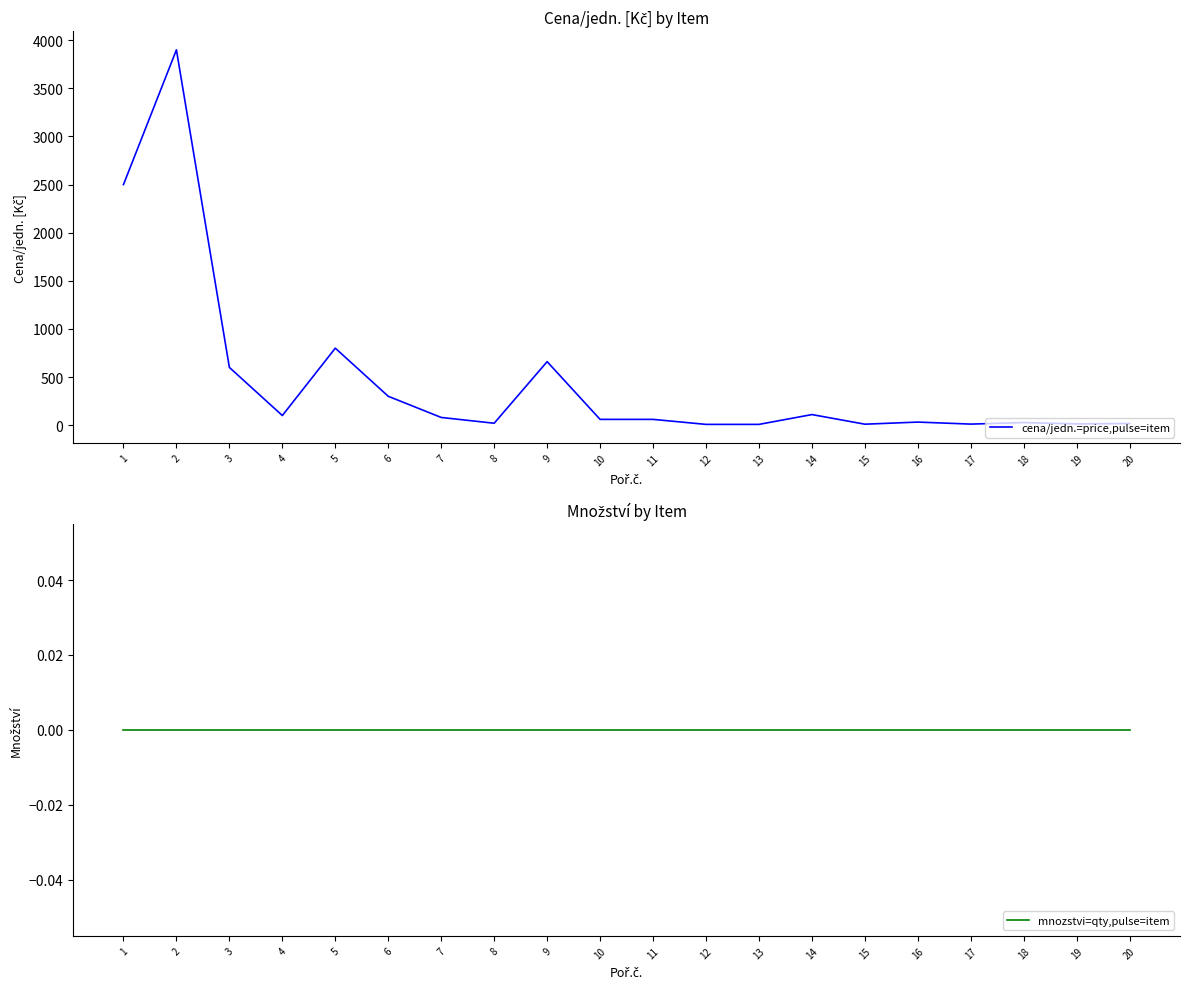

How many lines are shown in the chart?

2